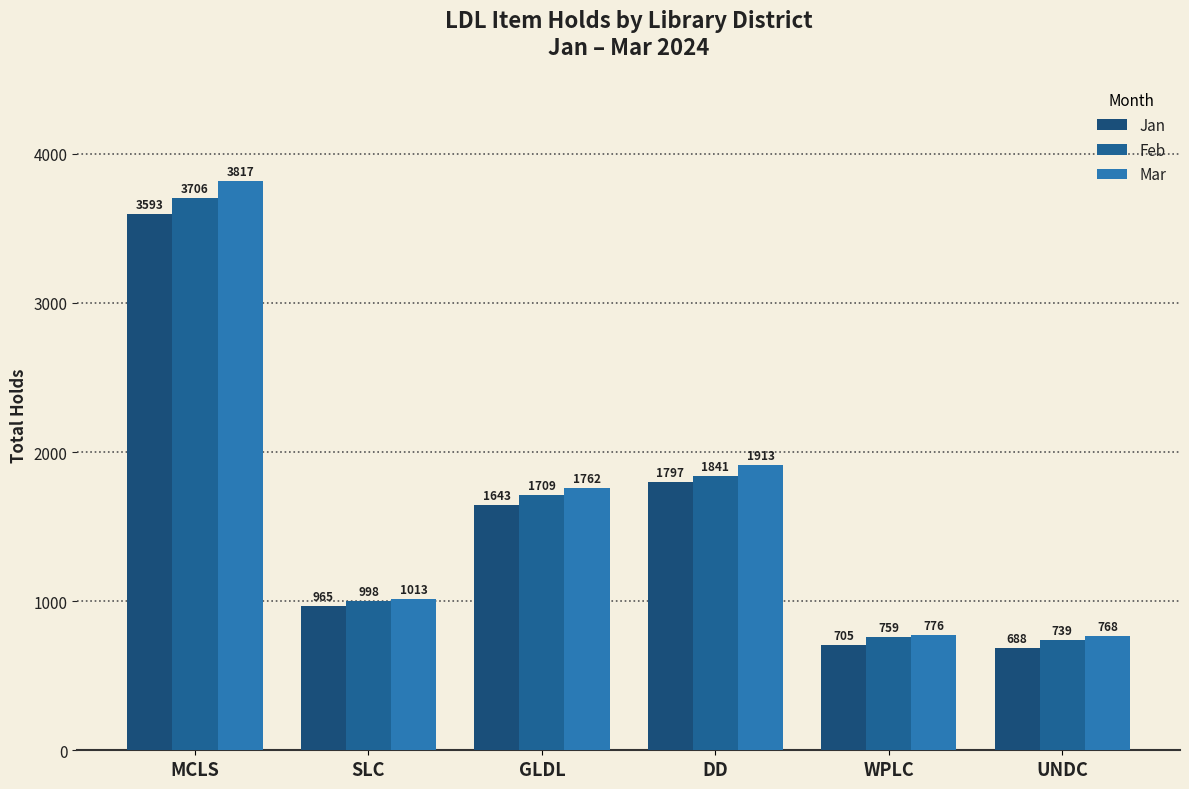

What is the label of the 3rd bar from the right?

DD